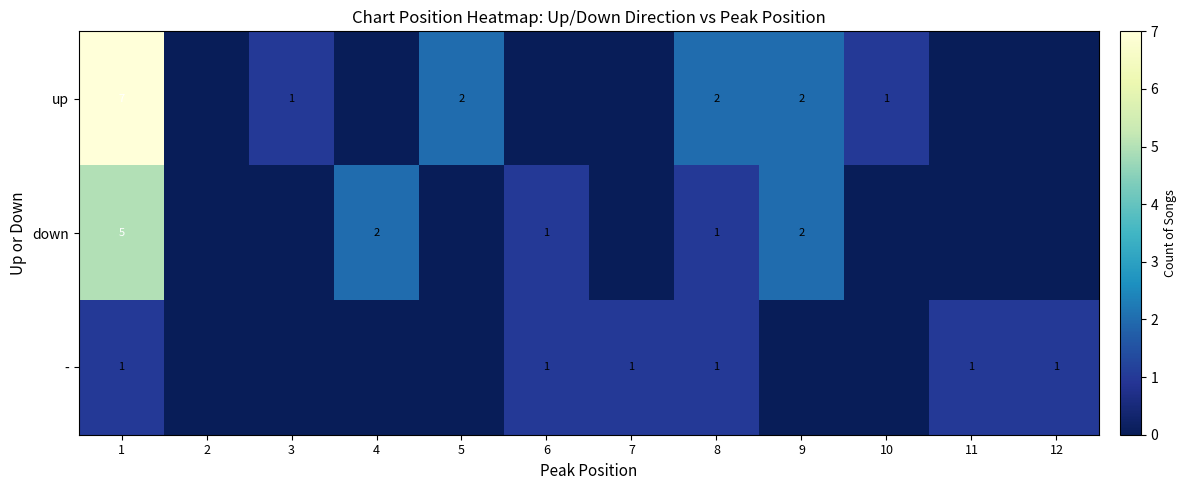

The - series shows 1 at 11. True or false?

True